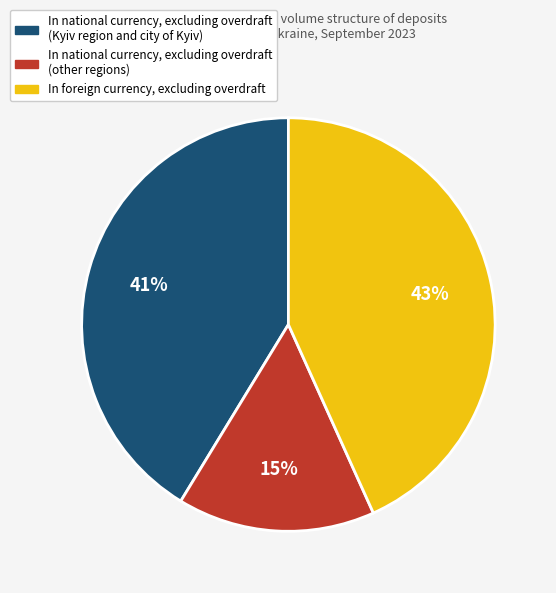

To the nearest percent, what is the average slice percentage?

33%